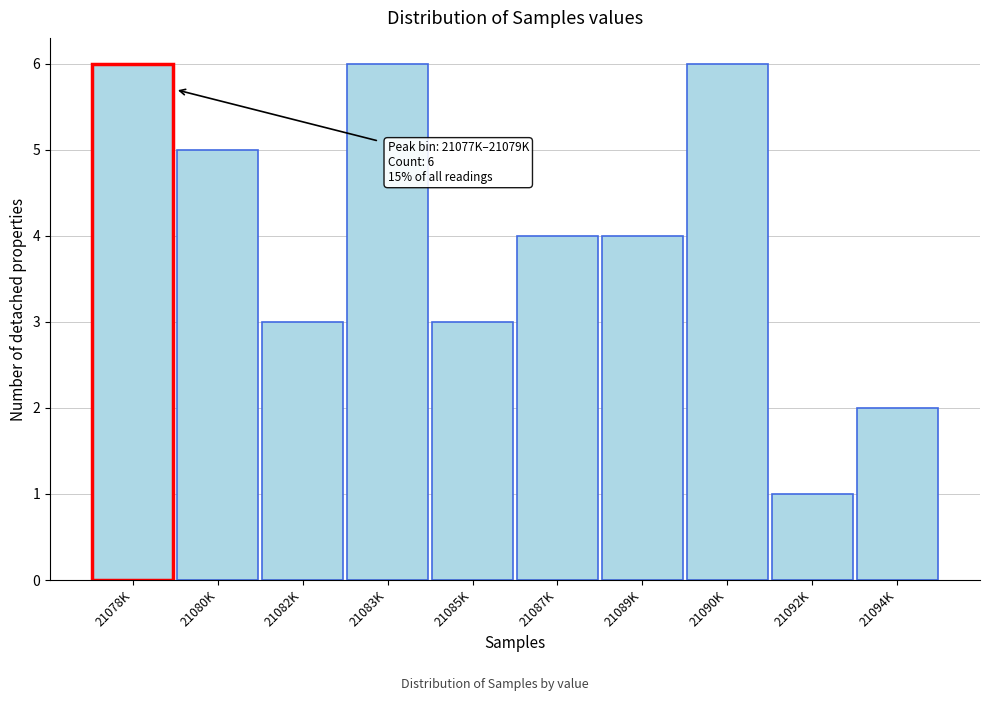

Reading left to right, what are all the values shown in this chart?

21078K=6	21080K=5	21082K=3	21083K=6	21085K=3	21087K=4	21089K=4	21090K=6	21092K=1	21094K=2